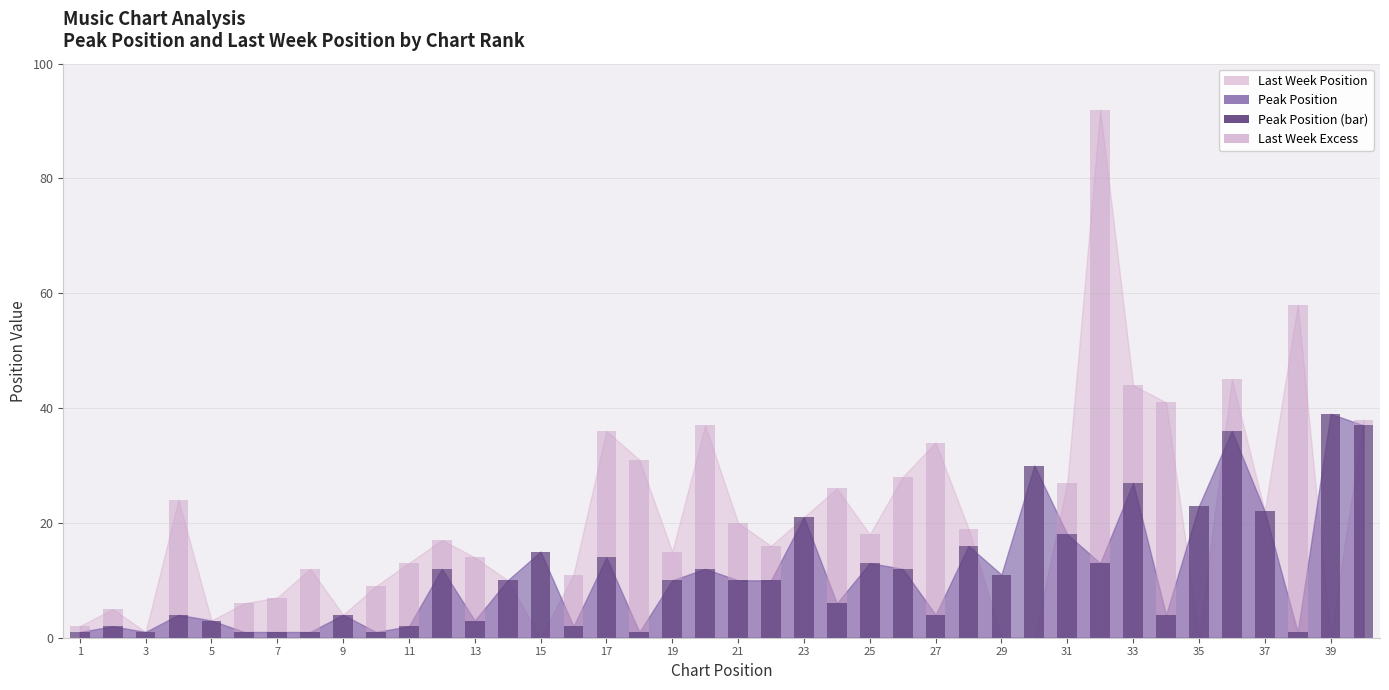

What is the sum of all Peak Position (bar) values?

453